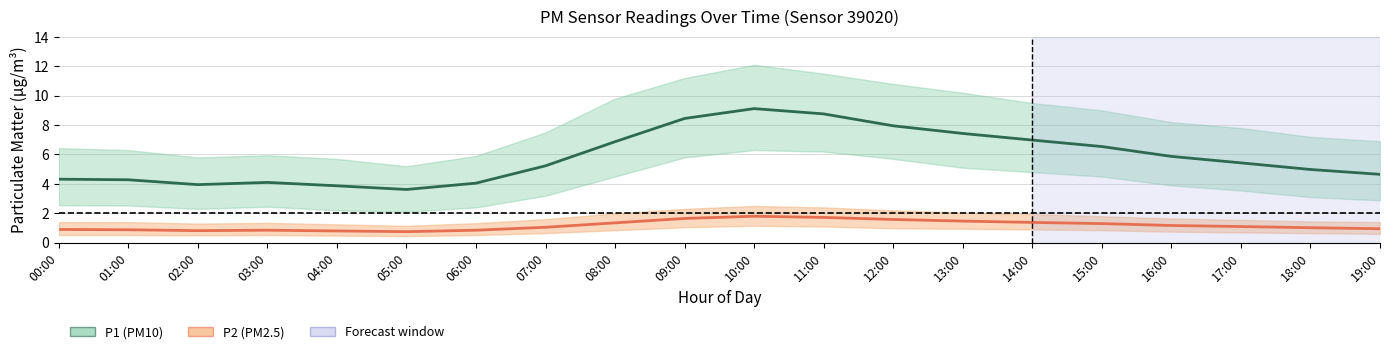

What is the difference between the highest and lowest values at 08:00?

5.5